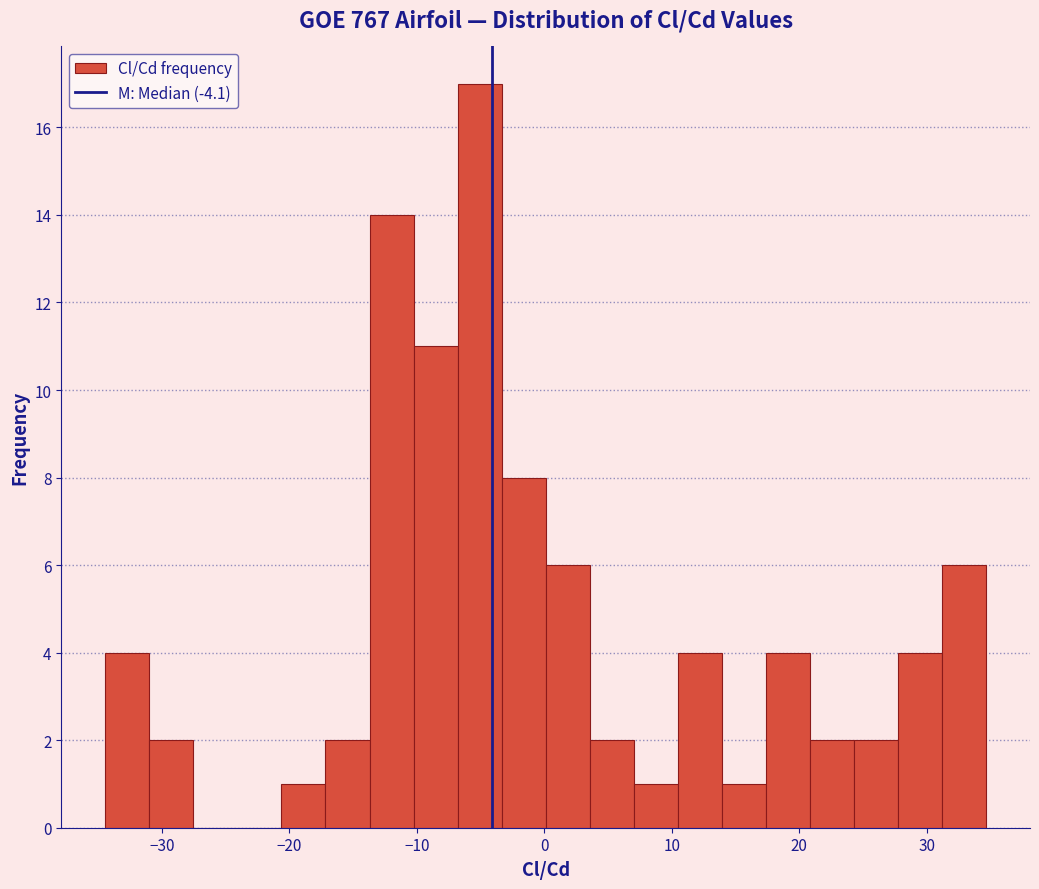

Around what value on the x-axis is the tallest bar? Give the approximate position of its centre, as read against the axis.

-5